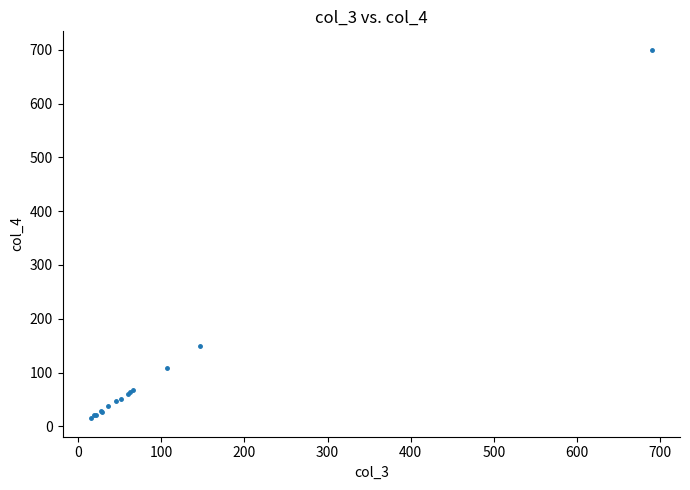

What Y value in the scatter plot is closest to 357?

149